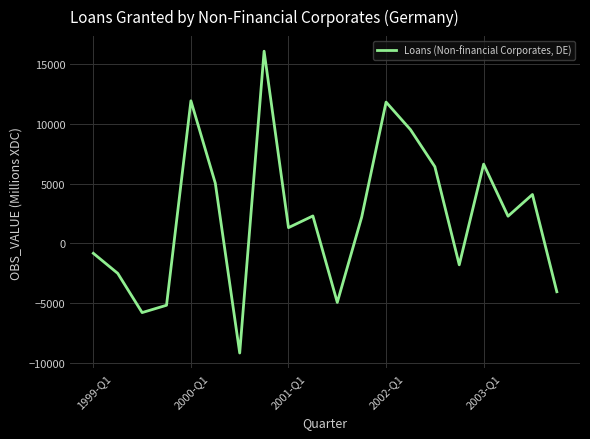

What is the difference between the maximum and minimum values?

25272